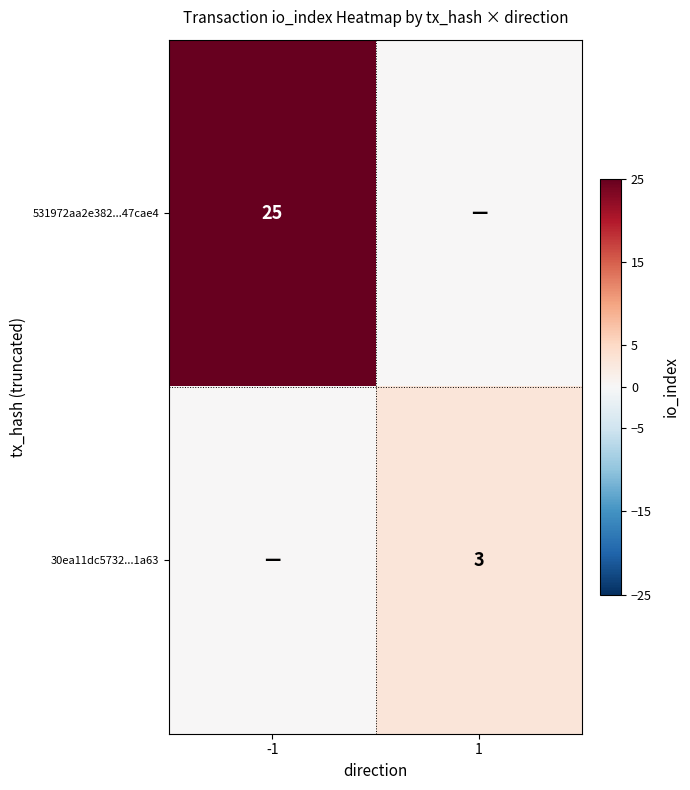

The 30ea11dc5732...1a63 series shows 2 at 1. True or false?

False